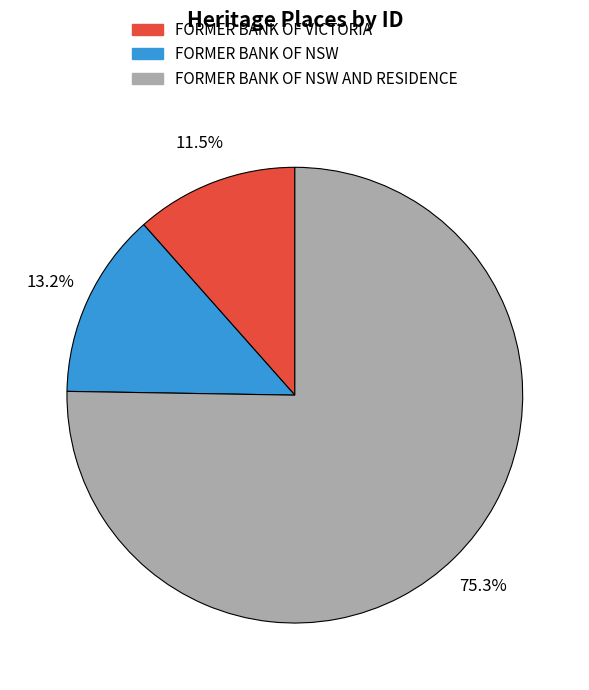

Is there a majority slice in this chart?

Yes